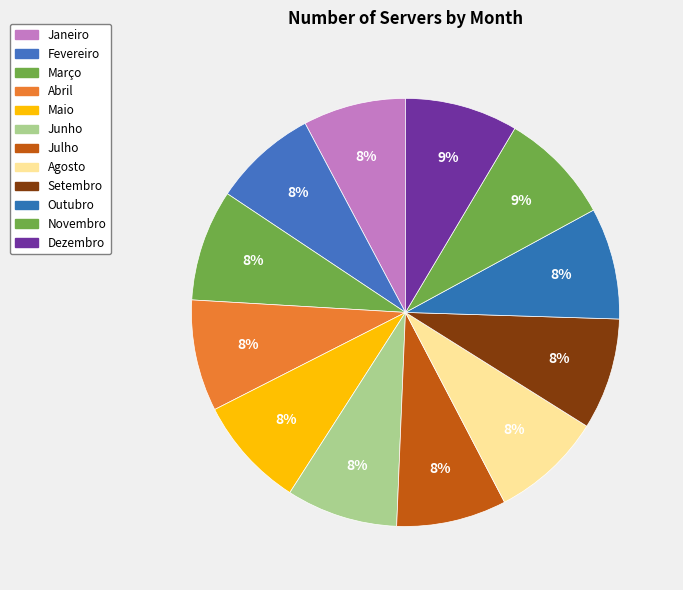

True or false: Setembro accounts for 1% of the total.

False